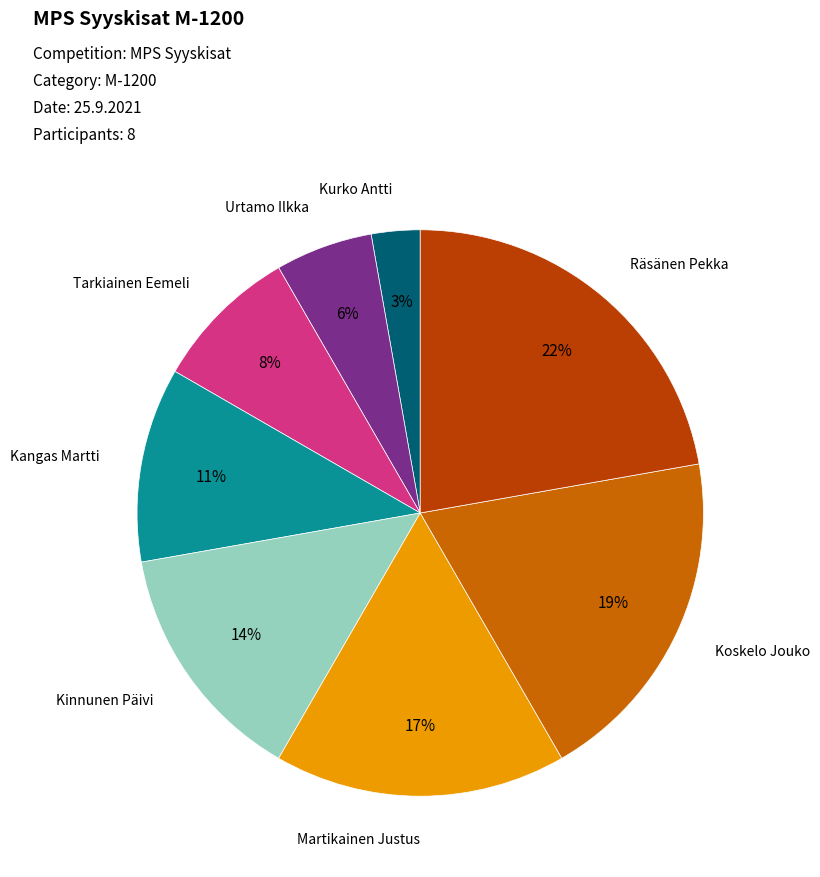

To the nearest percent, what is the difference between the largest and smallest slice percentages?

19%